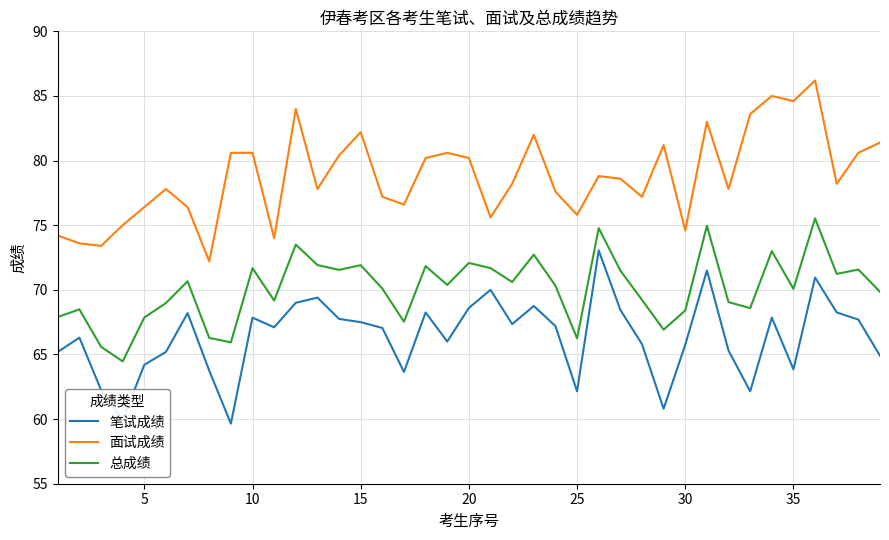

What is the greatest value displayed?

86.2